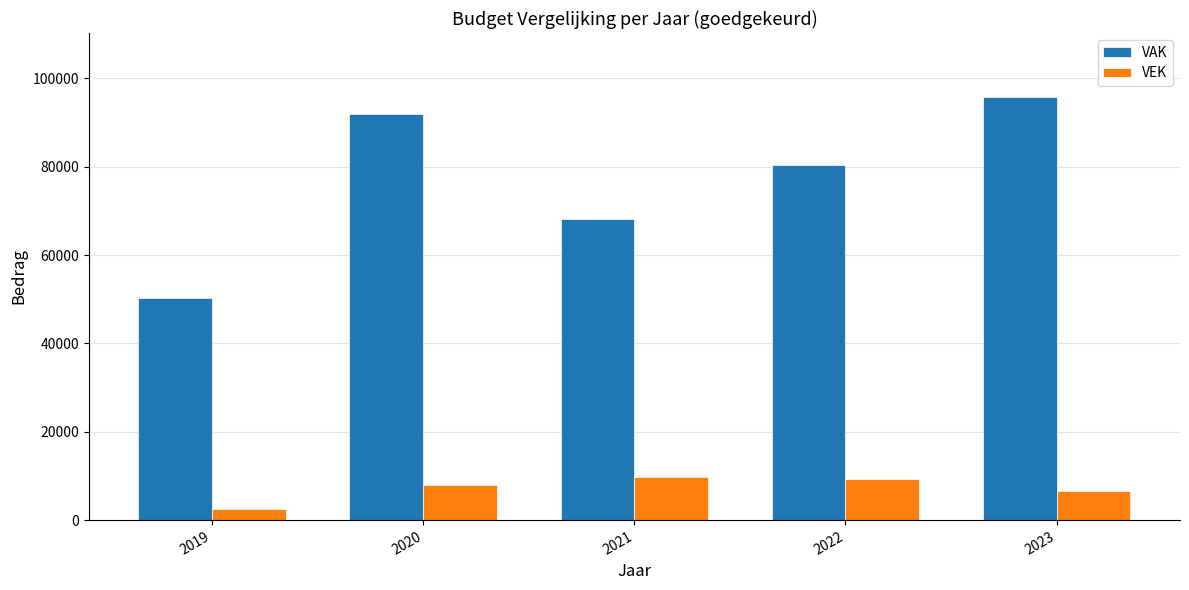

Where is VEK nearest to the value 6206?

2023